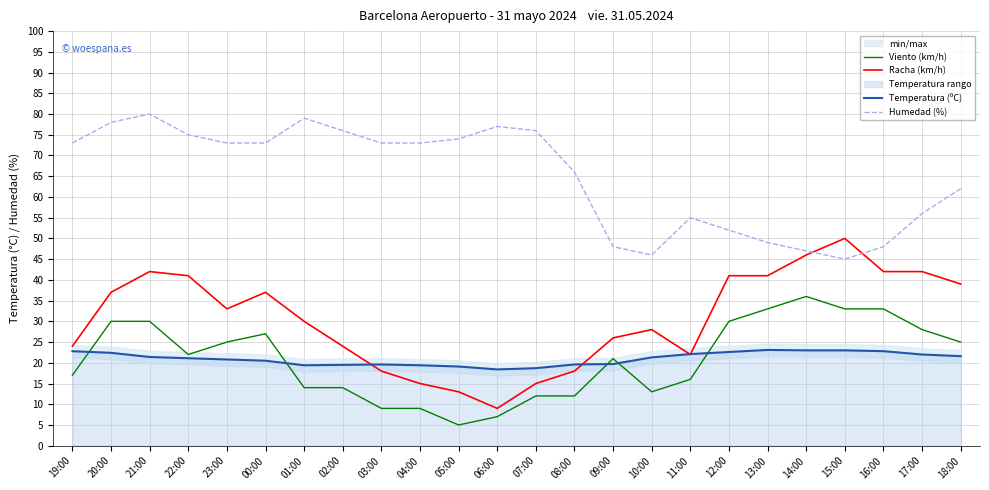

What is the value of the Viento (km/h) point at the 5th from the left?

25.0